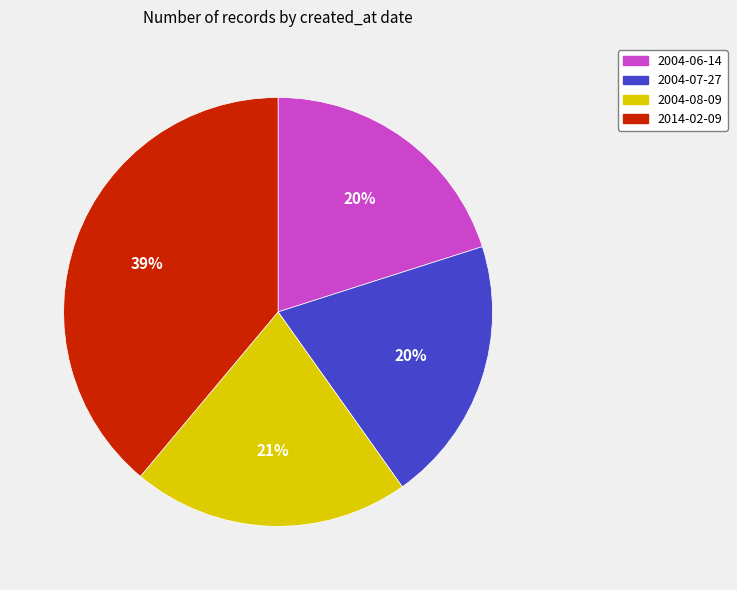

How many segments does this pie chart have?

4